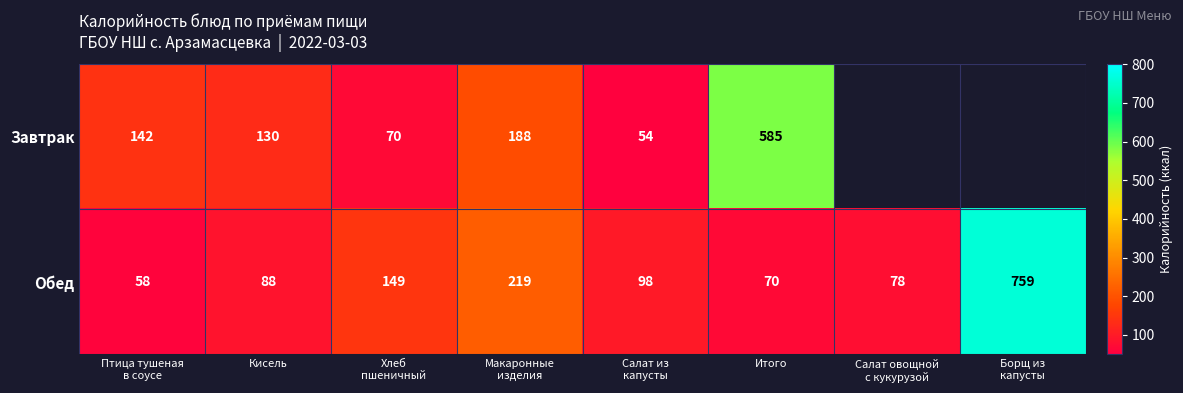

What is the minimum value for Обед?

58